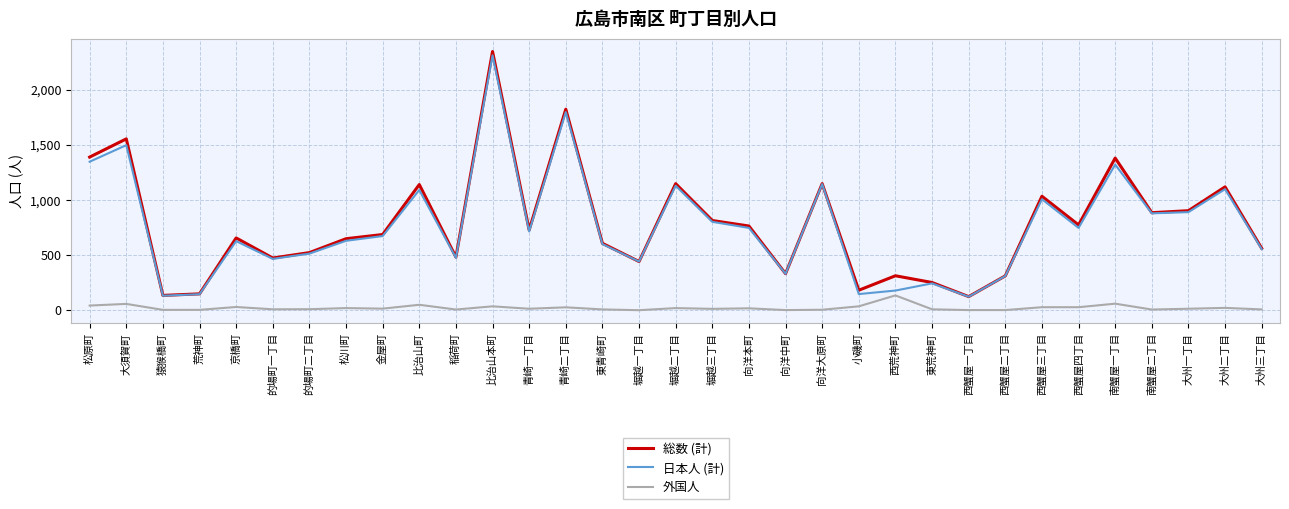

Which label corresponds to the largest value in the chart?

比治山本町